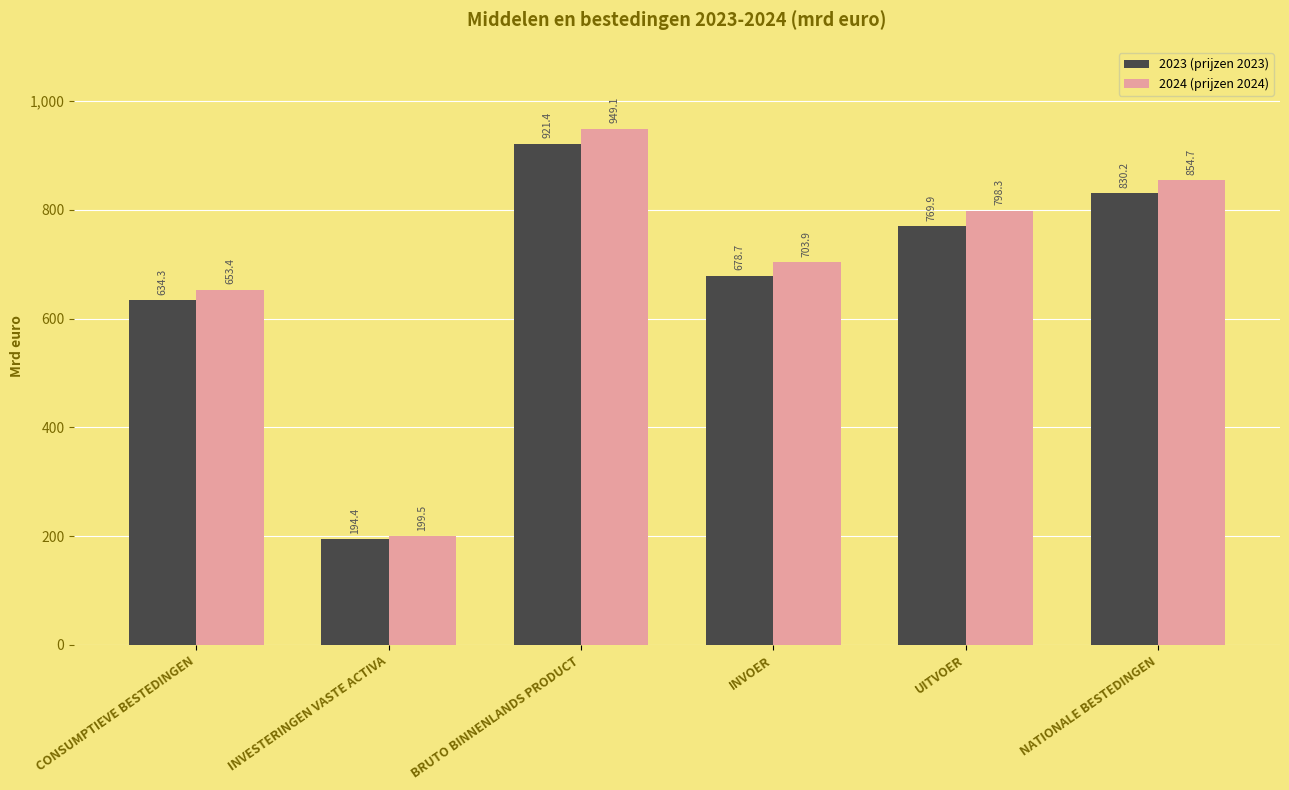

At which category is the sum across all series the highest?

BRUTO BINNENLANDS PRODUCT